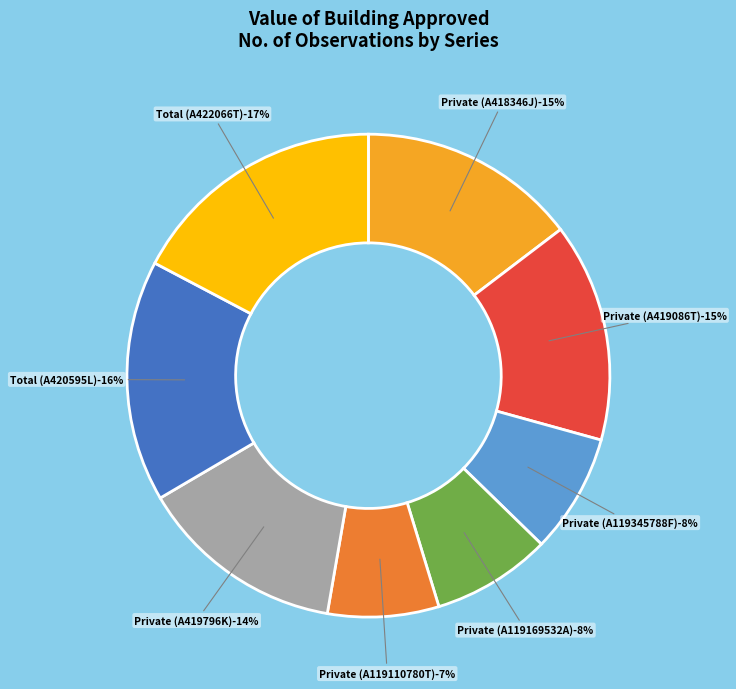

Is there a majority slice in this chart?

No